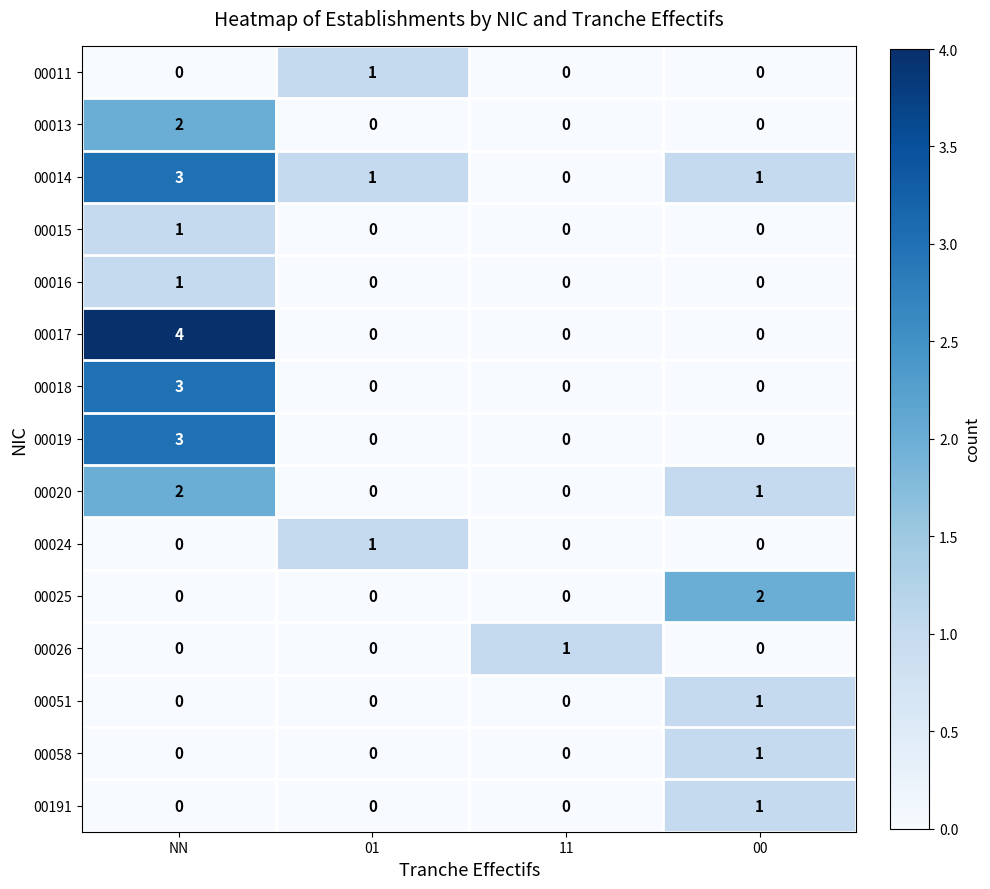

Which label corresponds to the largest value in the chart?

NN